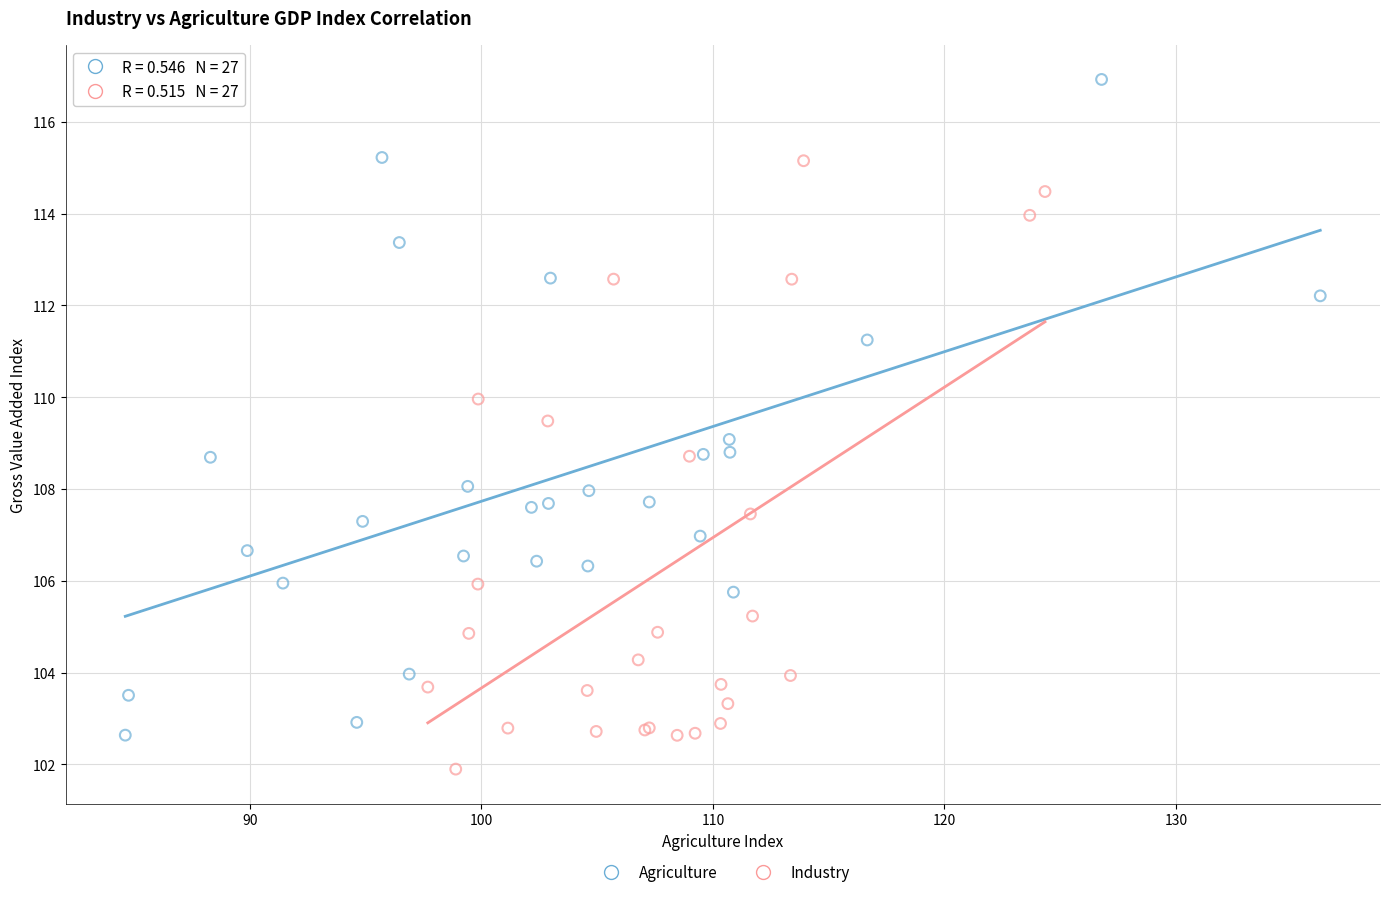

Which series reaches the minimum Y coordinate?

Industry